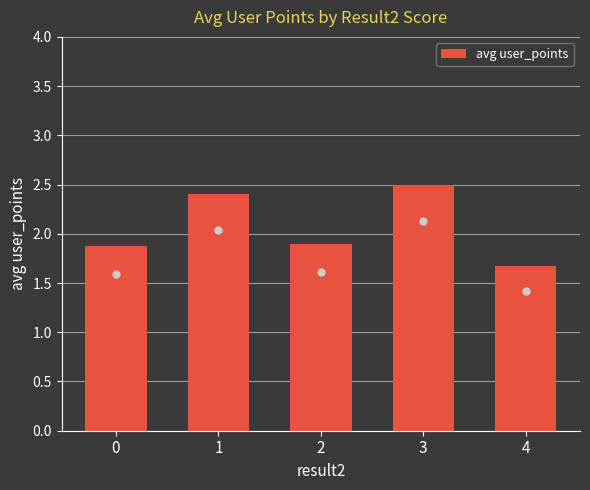

The chart shows a value of 3.7 at 1. True or false?

False